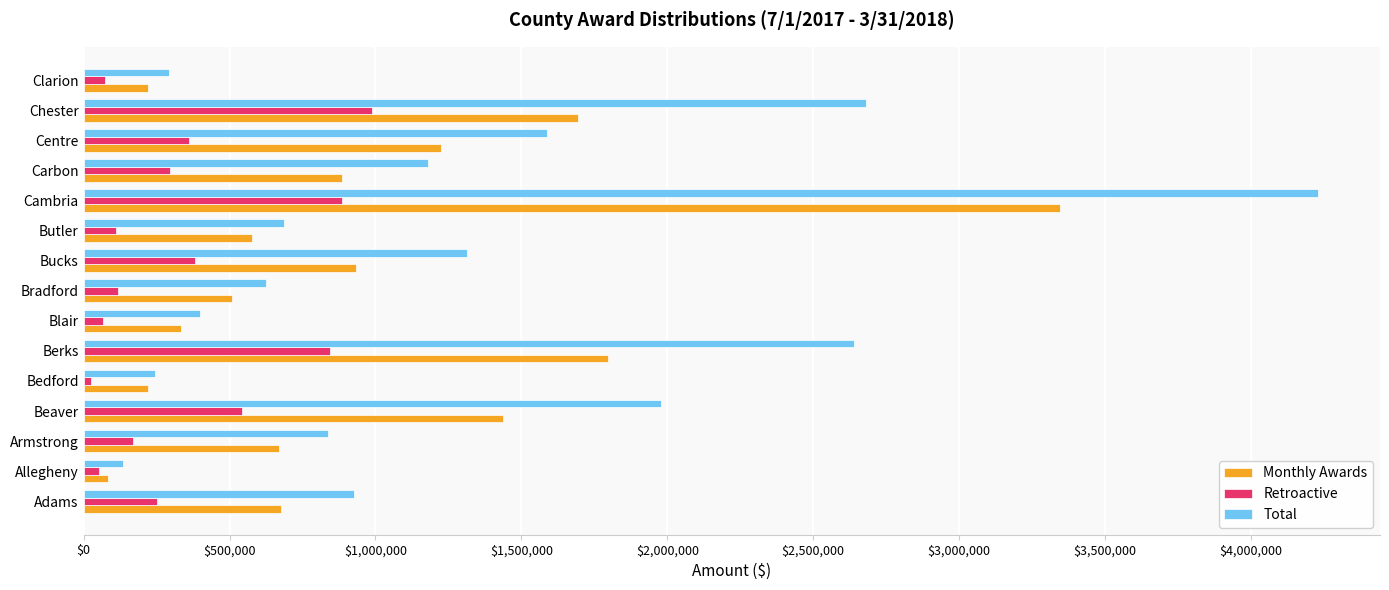

Rank the series at Cambria from lowest to highest value.

Retroactive, Monthly Awards, Total